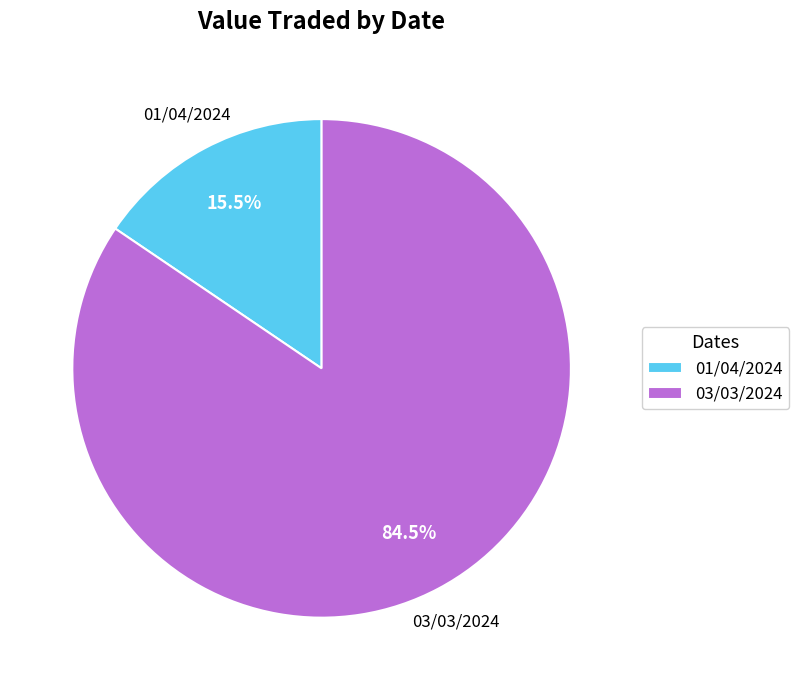

Between 03/03/2024 and 01/04/2024, which is larger?

03/03/2024